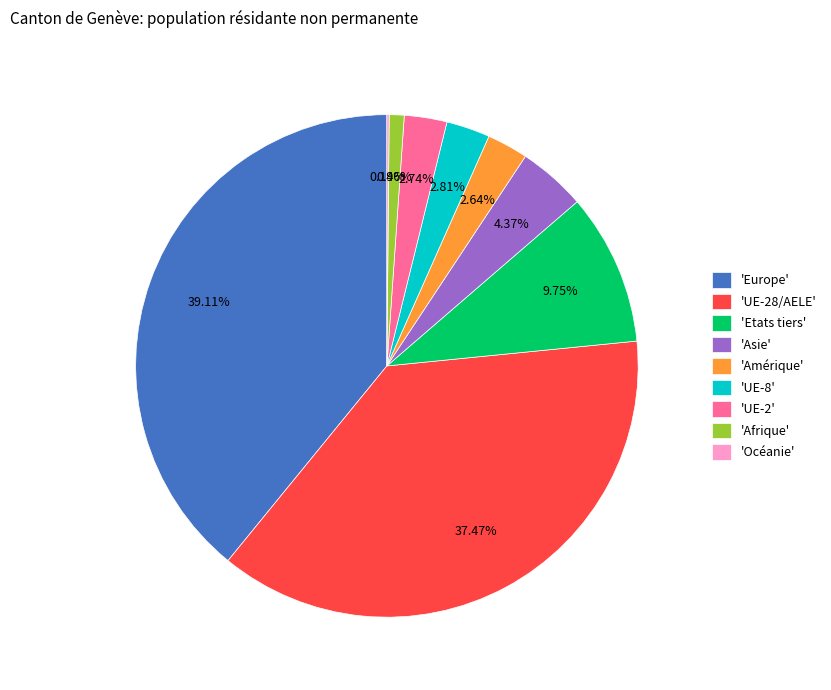

Approximately how many times larger is the value at 'Amérique' compared to 'UE-2'?

1.0